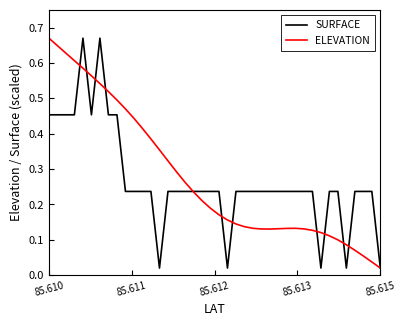

At which label is ELEVATION closest to 0?

85.615